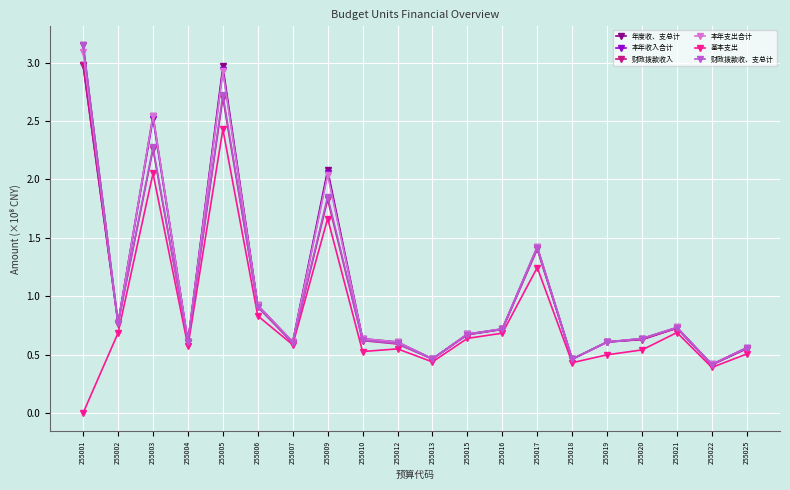

What are all the series names shown in the legend?

年度收、支总计, 本年收入合计, 财政拨款收入, 本年支出合计, 基本支出, 财政拨款收、支总计